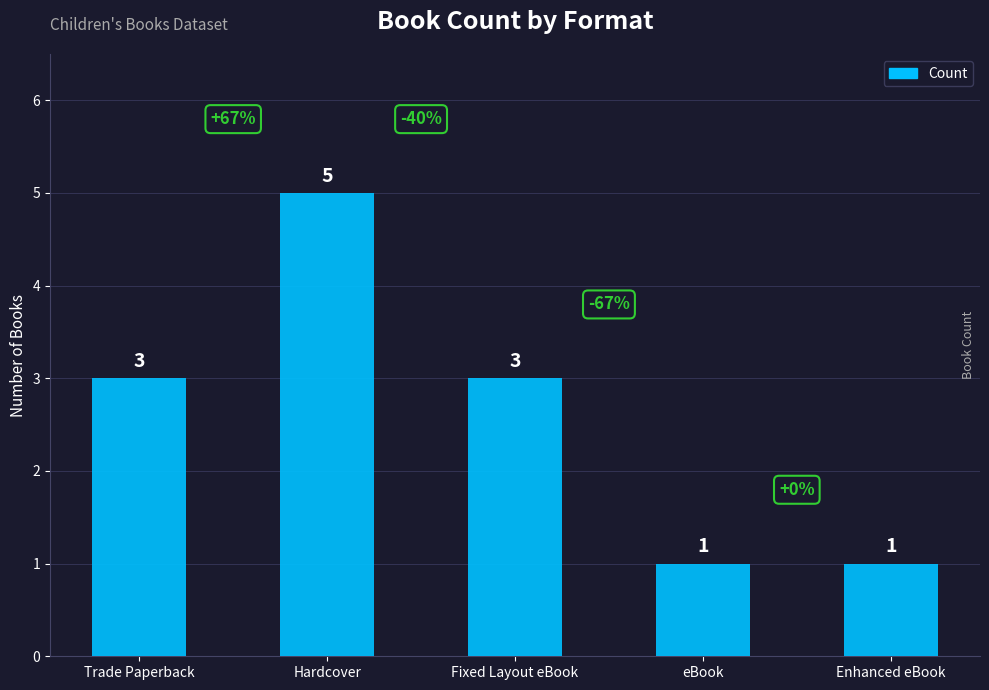

What is the ratio of the value at Hardcover to the value at Trade Paperback?

1.7